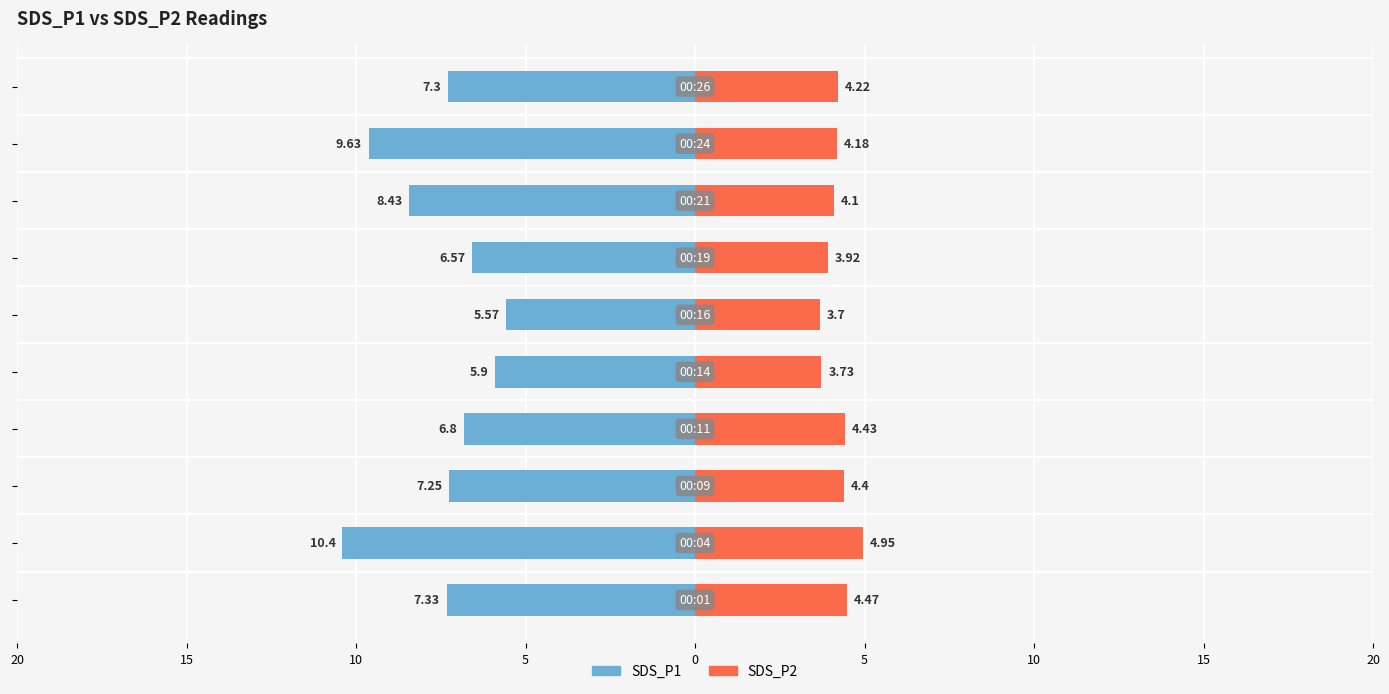

The value of SDS_P2 at 0 is 0.9. True or false?

False